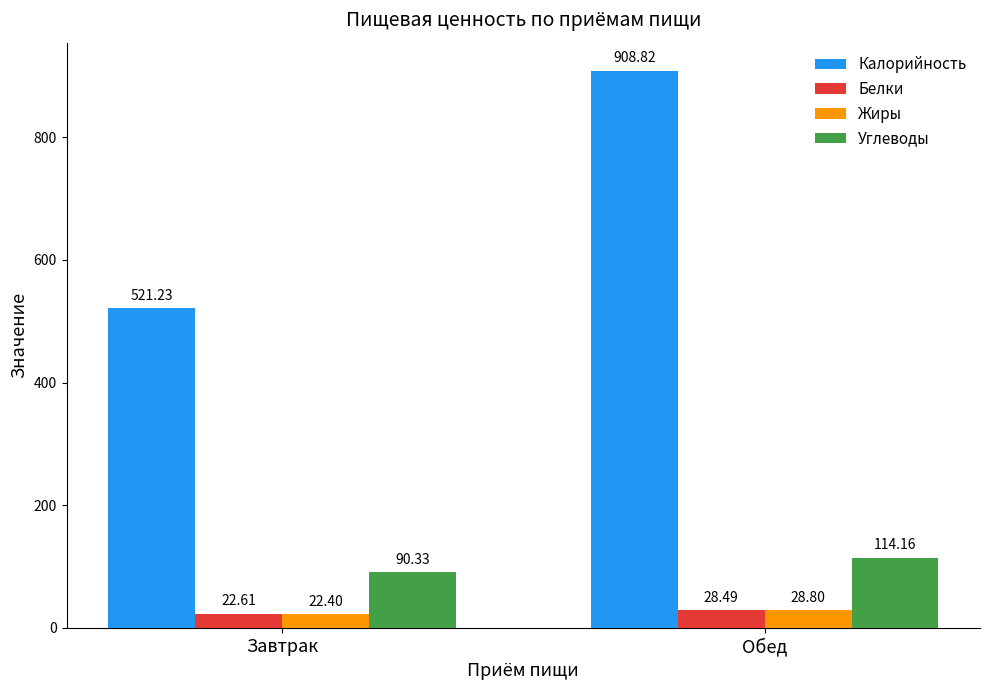

Reading left to right, extract all data points from this chart.

Калорийность: 521.2	908.8
Белки: 22.6	28.5
Жиры: 22.4	28.8
Углеводы: 90.3	114.2